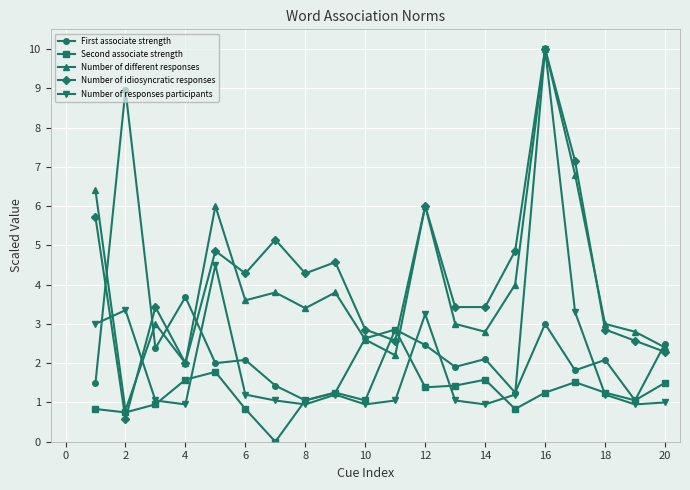

At how many categories does at least one series exceed 7?

3